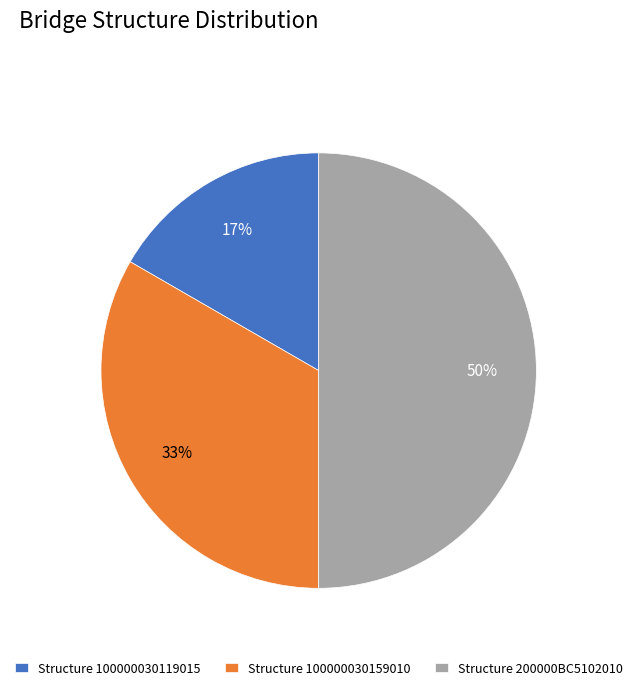

Which has a higher value, Structure 200000BC5102010 or Structure 100000030119015?

Structure 200000BC5102010